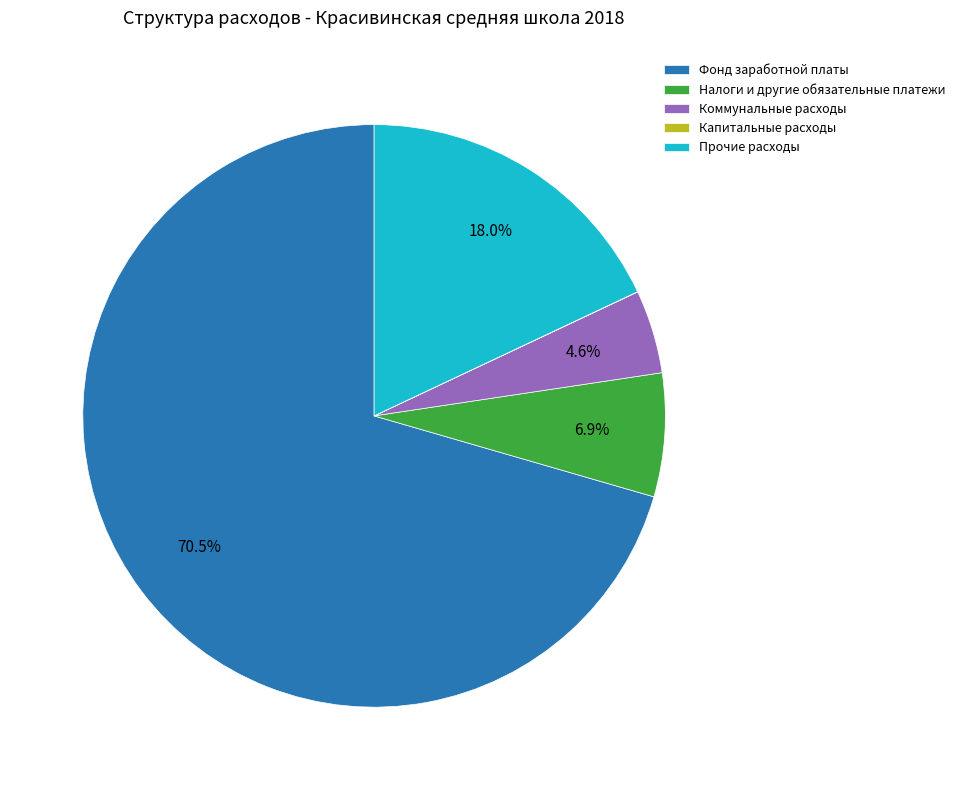

Which has a higher value, Прочие расходы or Налоги и другие обязательные платежи?

Прочие расходы